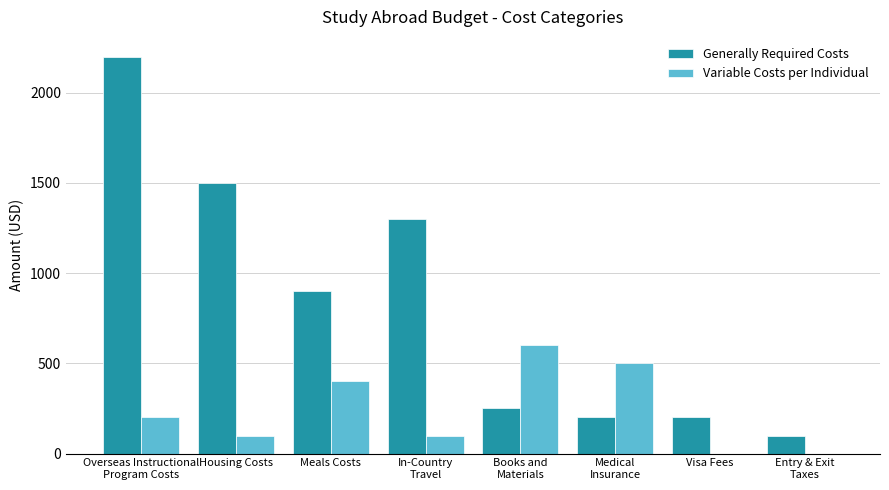

Is the value of Variable Costs per Individual at Housing Costs greater than the value of Generally Required Costs at Meals Costs?

No